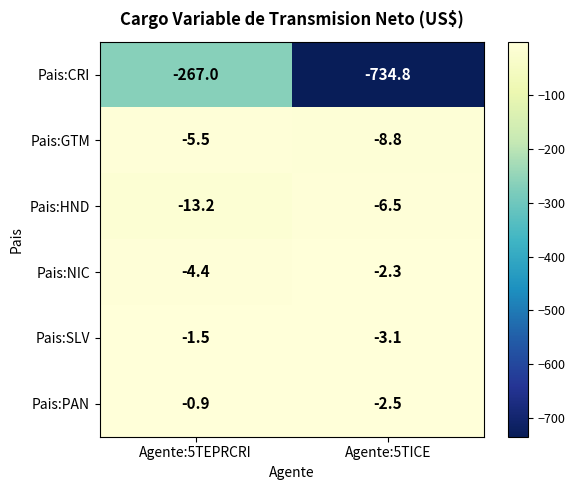

What is the difference between the highest and lowest values at Agente:5TEPRCRI?

266.1